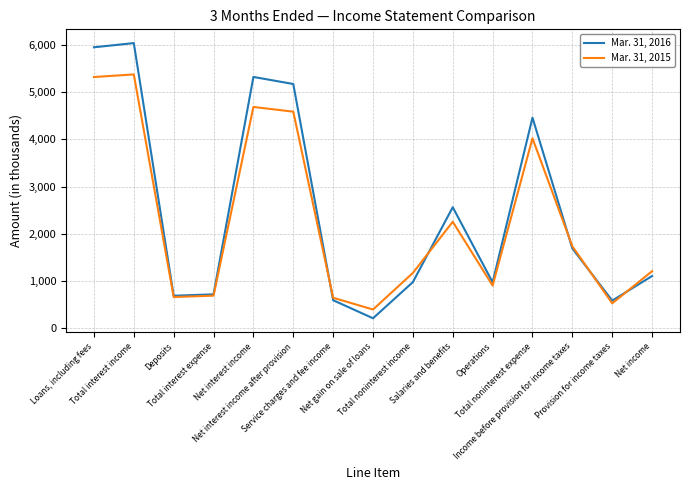

Which series has the largest range (max minus min)?

Mar. 31, 2016